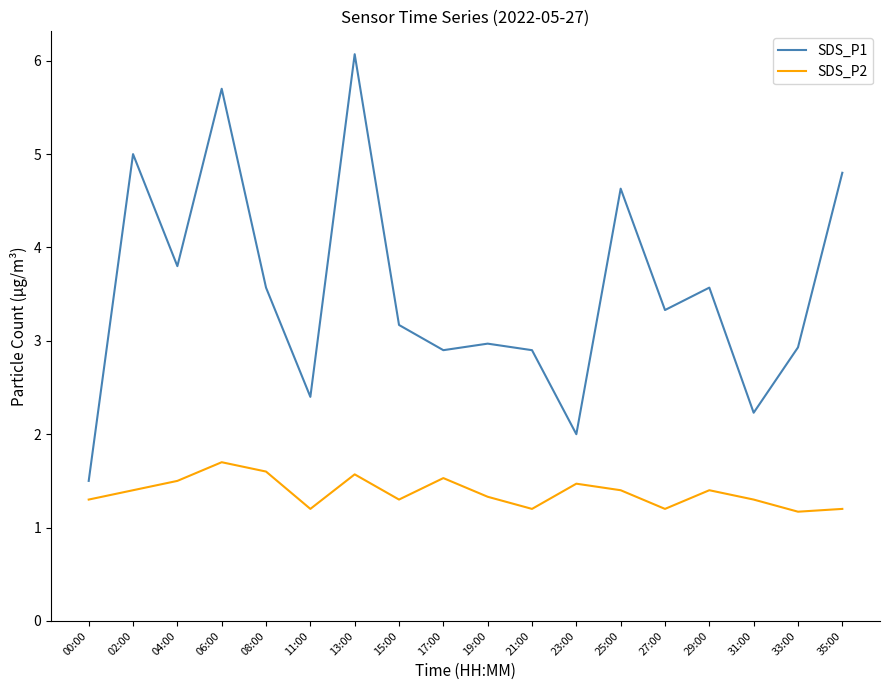

True or false: SDS_P2 and SDS_P1 cross at least once.

False